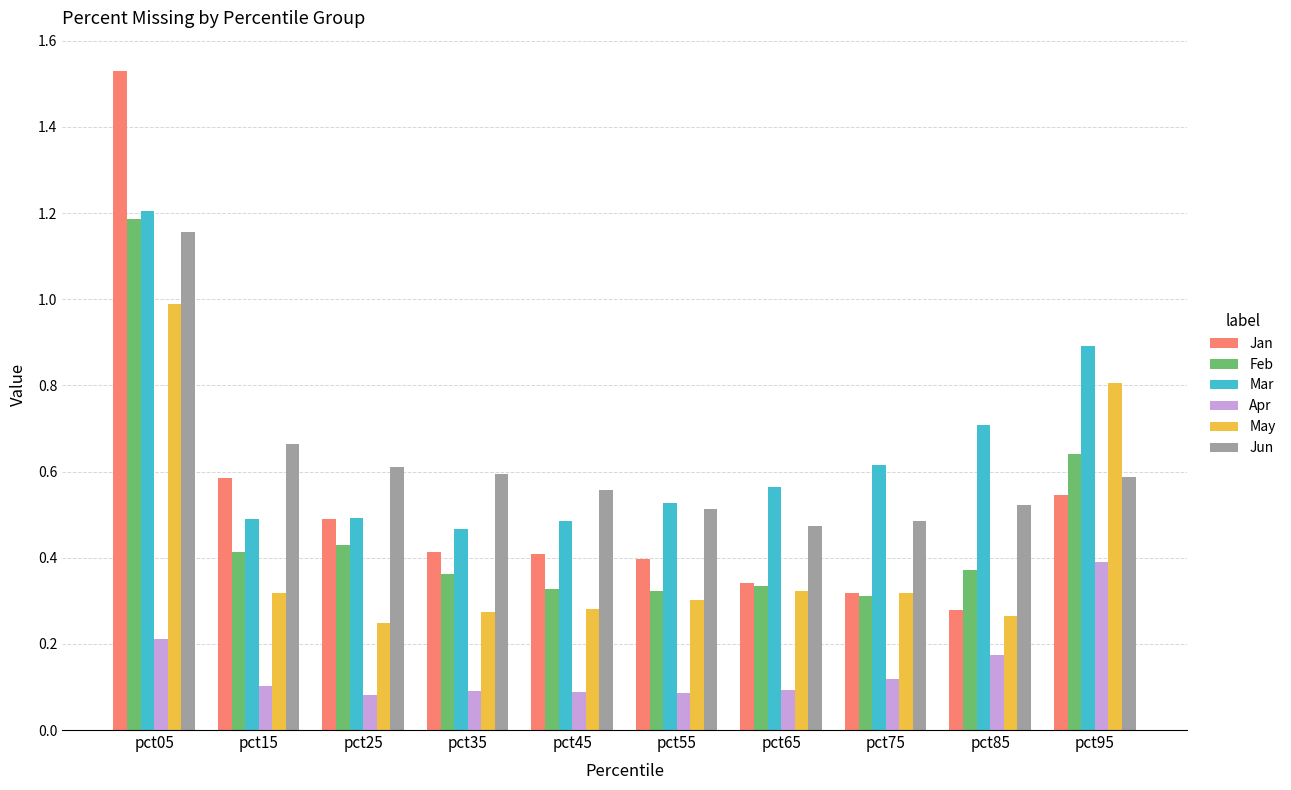

At which category does the chart reach its peak across all series?

pct05